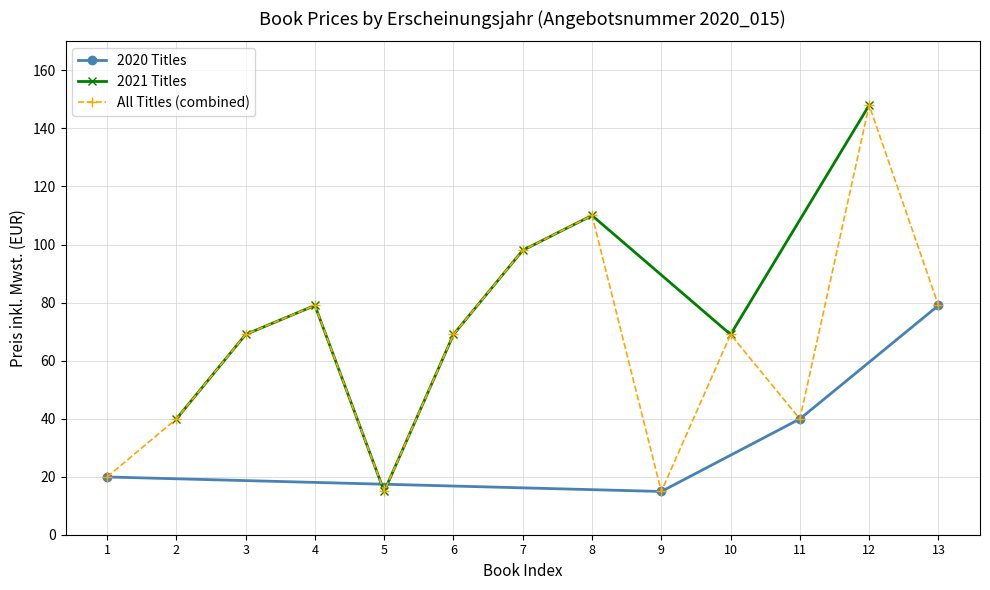

The All Titles (combined) series shows 20.7 at 6. True or false?

False